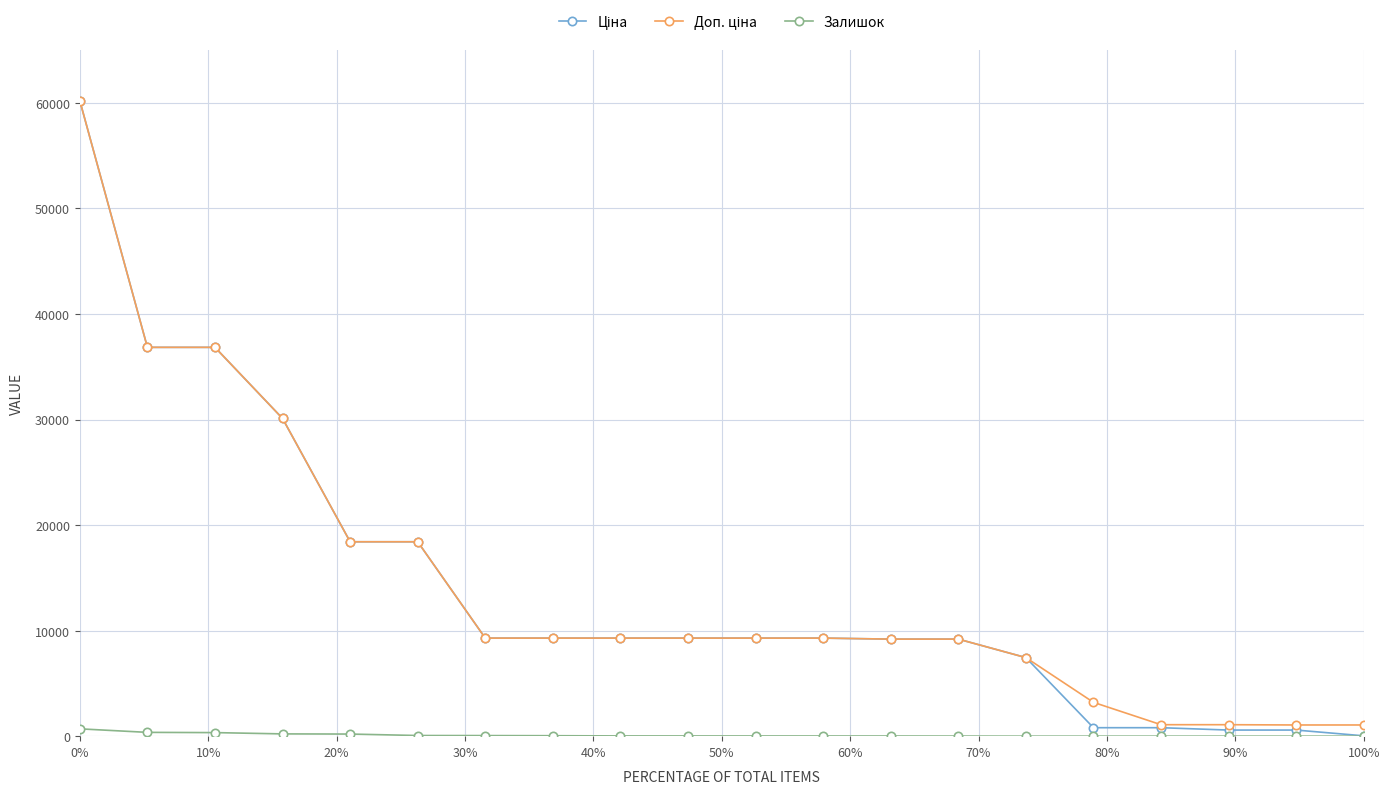

How many categories are shown in the chart?

20